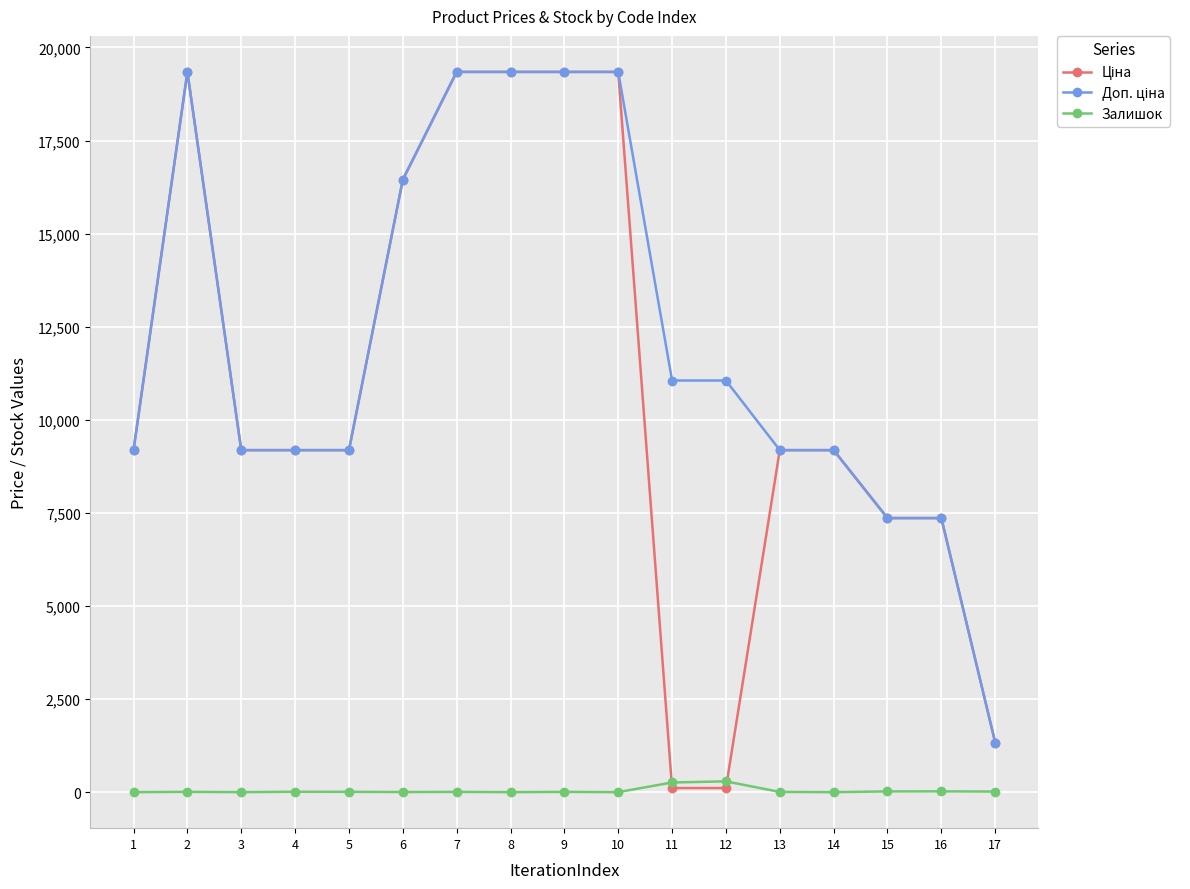

True or false: Залишок has more than 1 points higher than both neighbors.

True